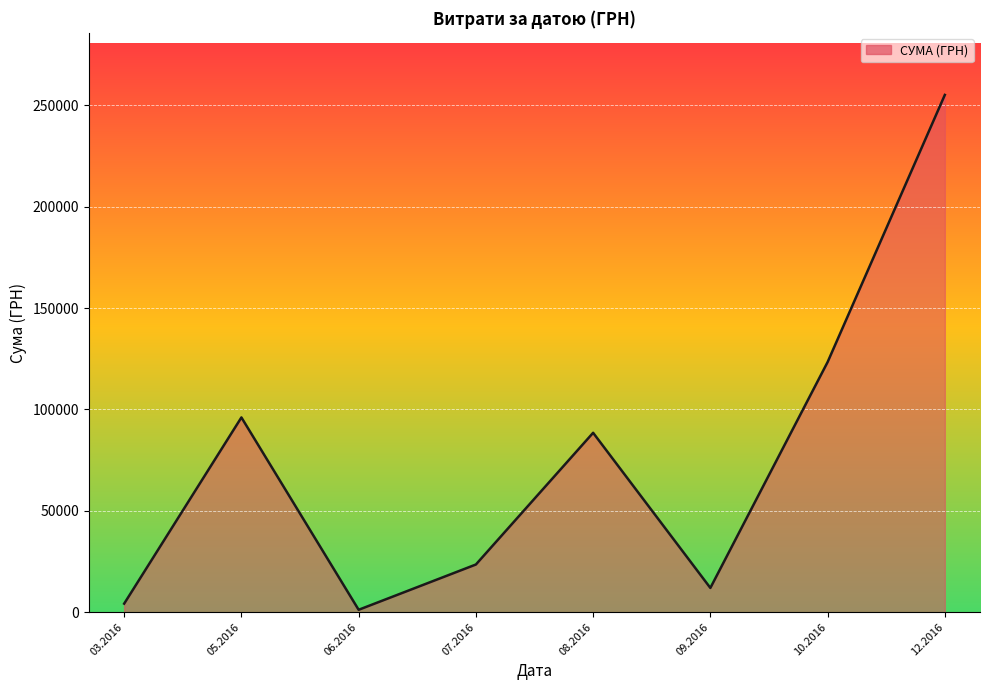

The value at 12.2016 is 255149.3. True or false?

True